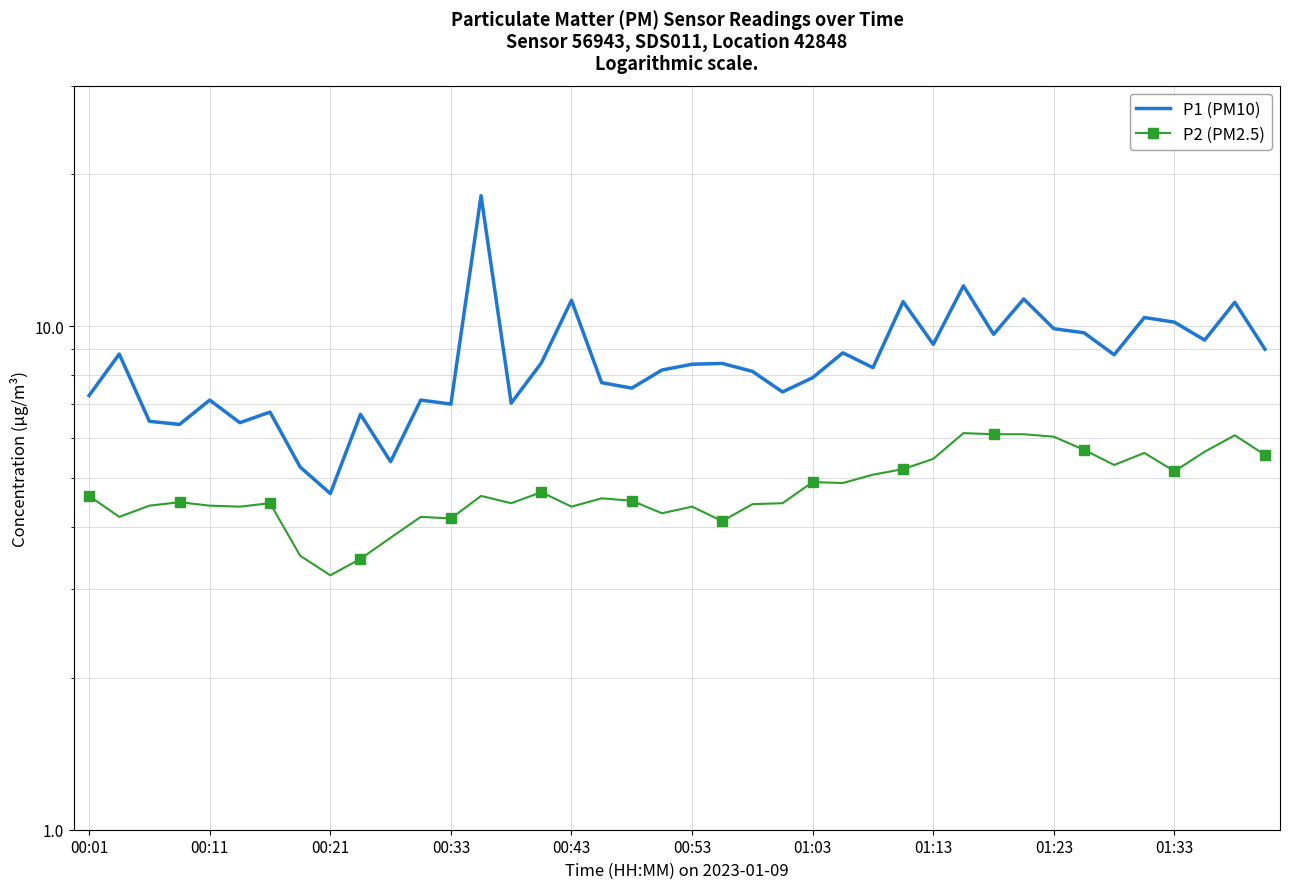

What are all the series names shown in the legend?

P1 (PM10), P2 (PM2.5)